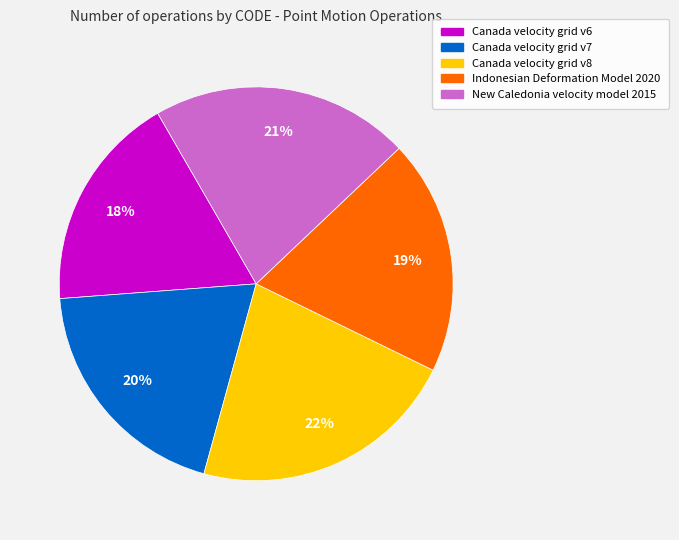

How many slices are in this pie chart?

5